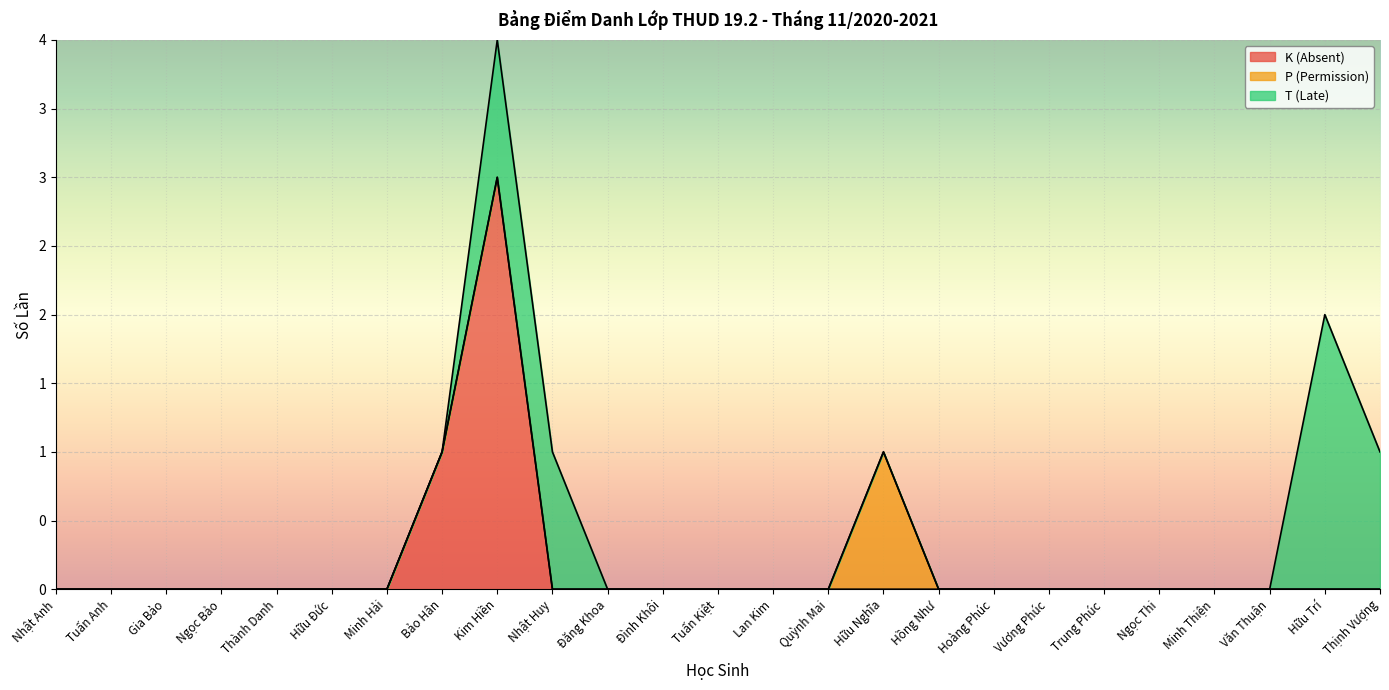

Between Gia Bảo and Hồng Như, which is larger?

Gia Bảo